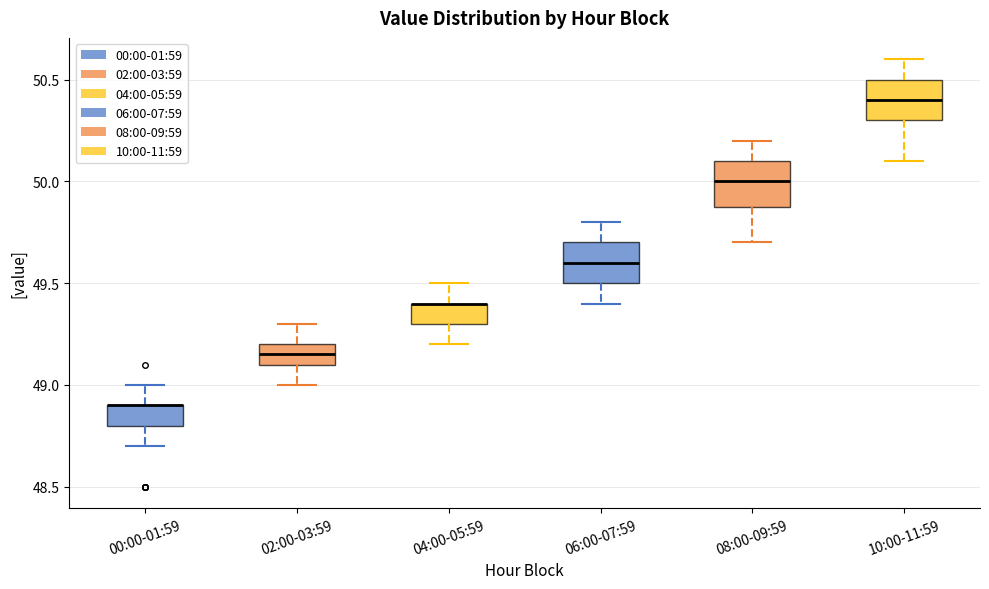

Where does the lower whisker of the box for 00:00-01:59 end on the y-axis? The values are not printed on the chart, so give them approximately, as read against the axis.

48.70